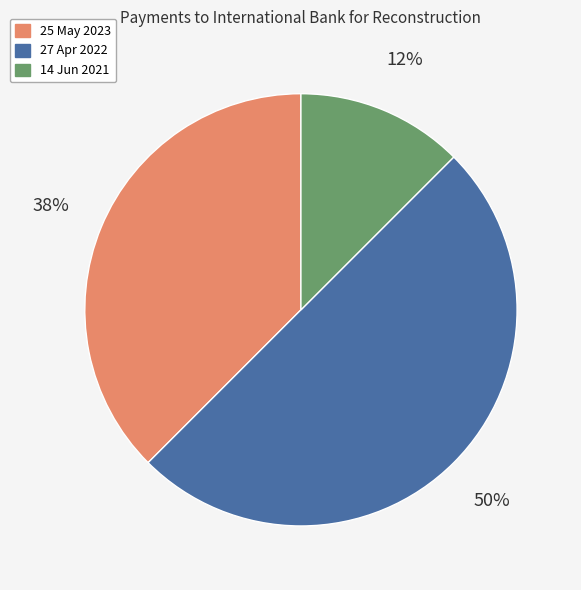

What is the largest slice in the pie chart?

27 Apr 2022